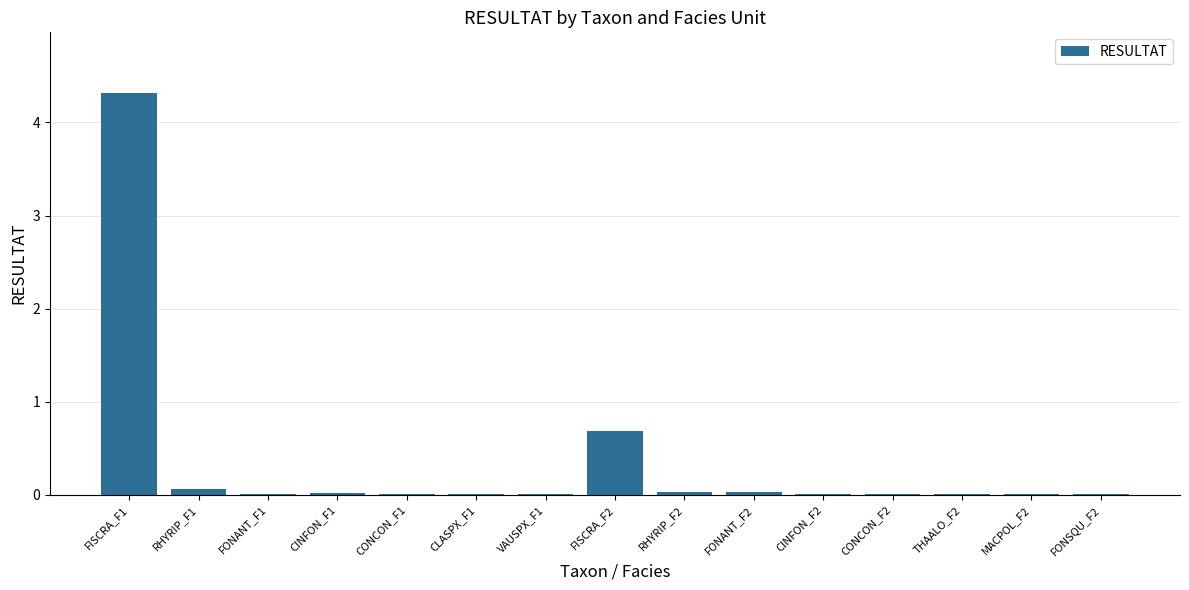

What is the maximum value shown in the chart?

4.3